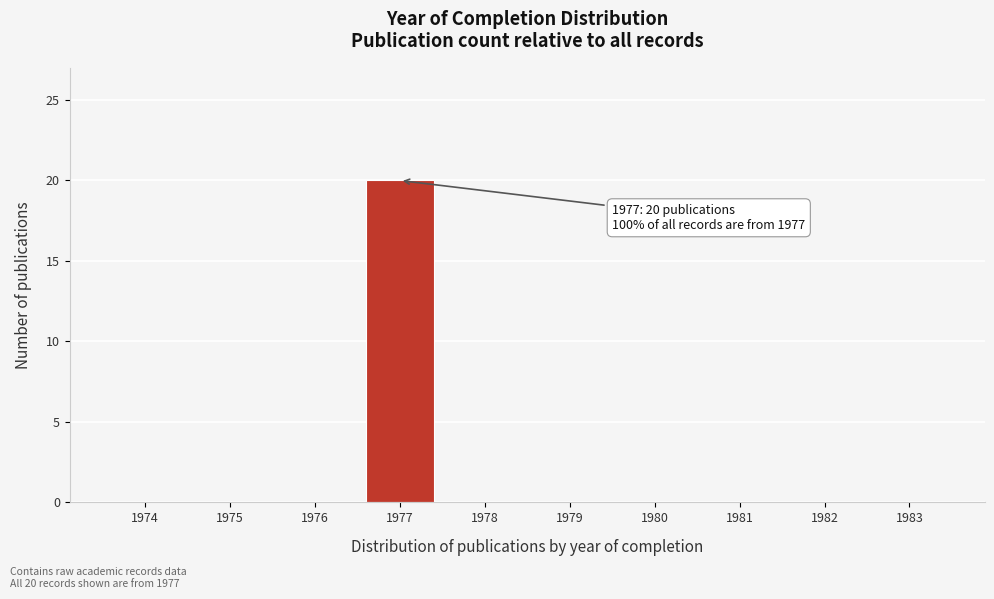

Reading left to right, what are all the values shown in this chart?

1974=0	1975=0	1976=0	1977=20	1978=0	1979=0	1980=0	1981=0	1982=0	1983=0